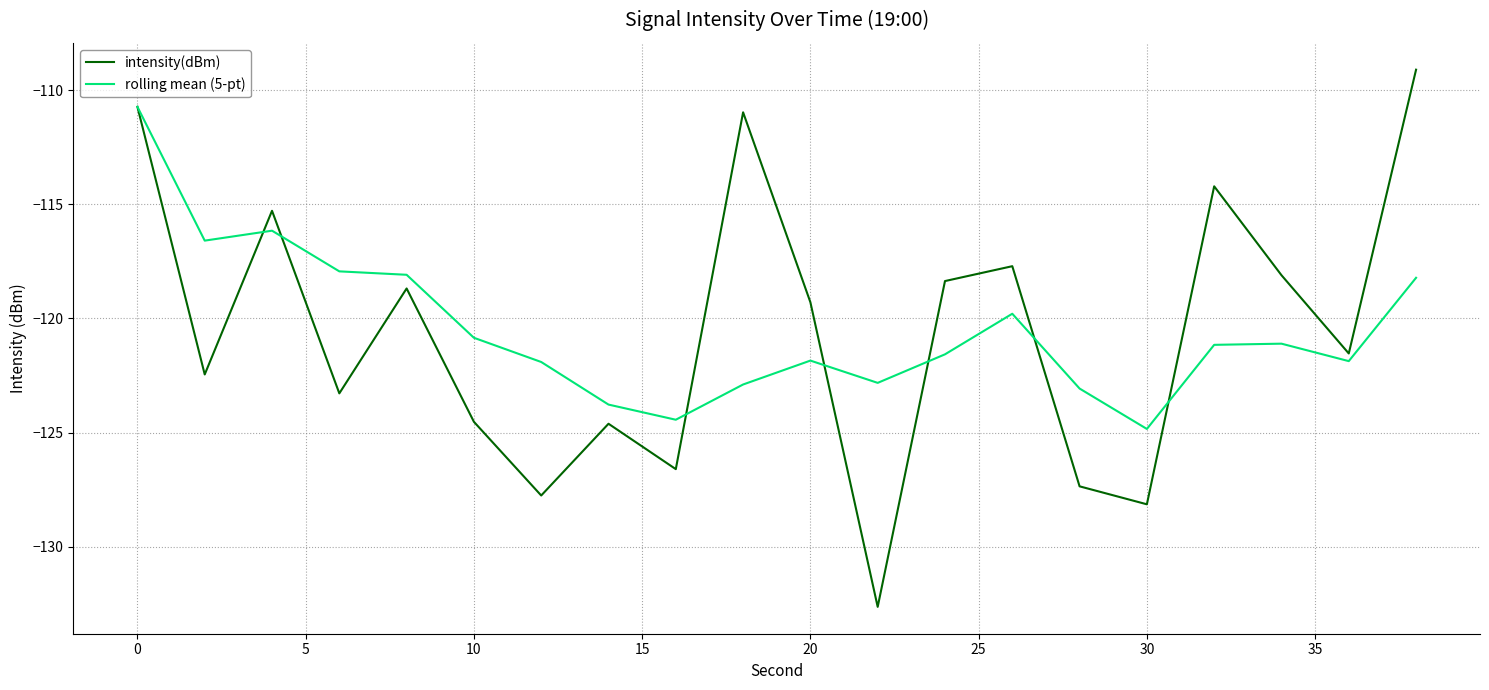

List the series in order of their peak value, lowest first.

rolling mean (5-pt), intensity(dBm)